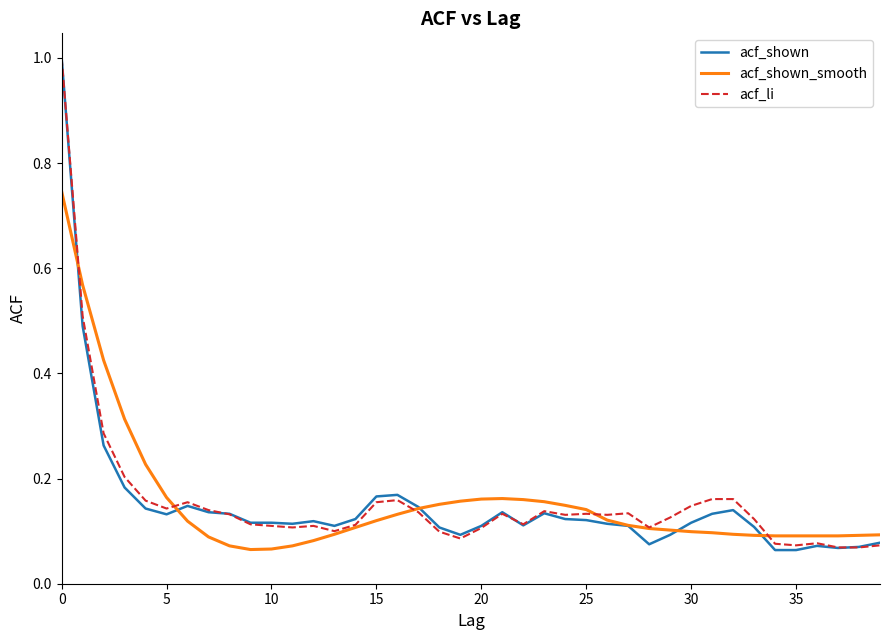

Which series has the largest range (max minus min)?

acf_shown